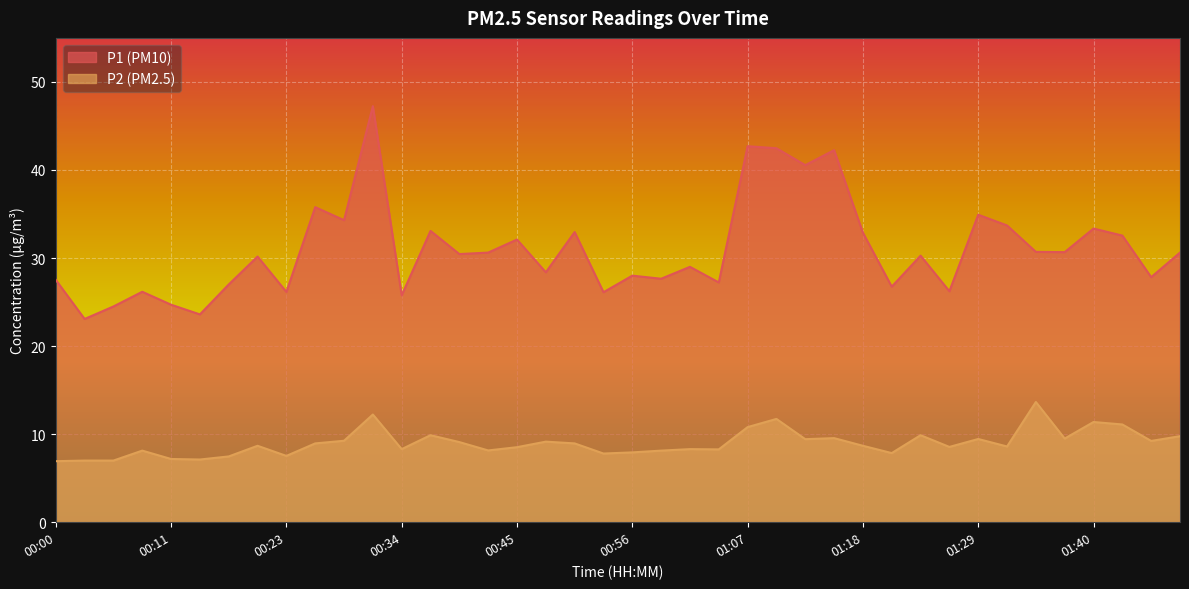

Does the chart display data point markers on the line(s)?

No